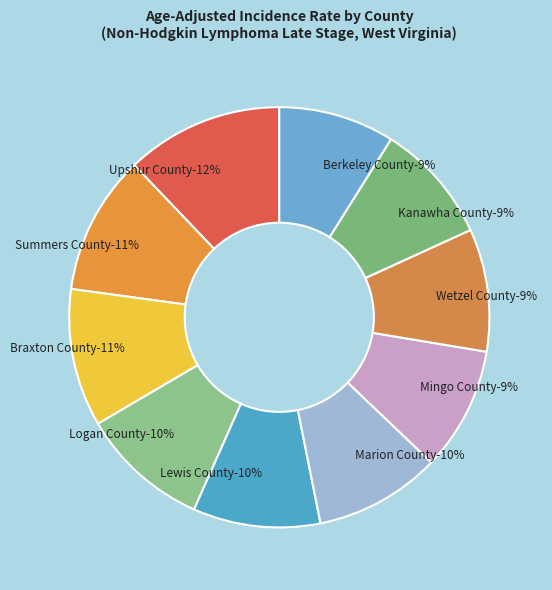

How many slices are in this pie chart?

10